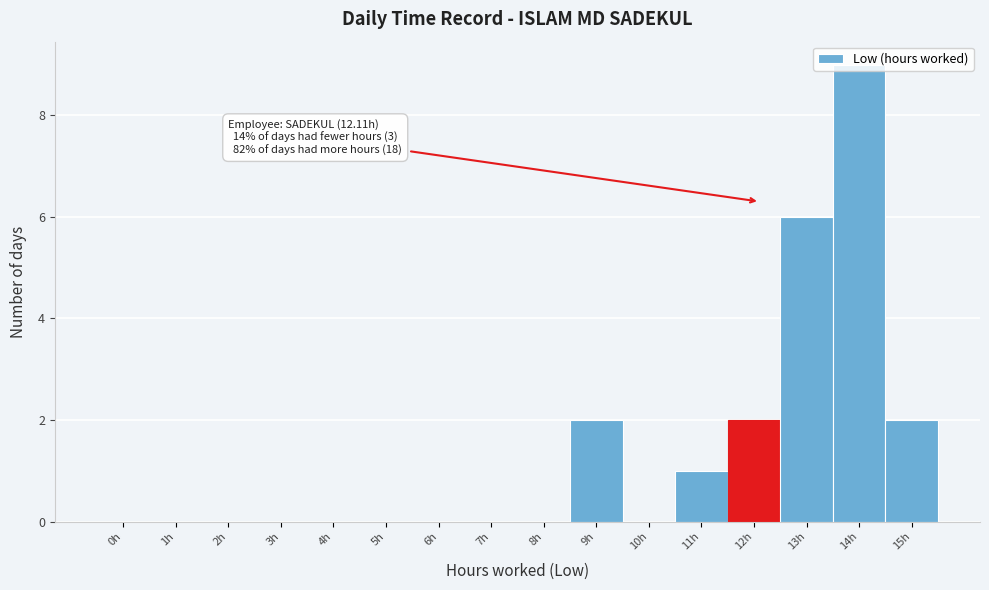

The chart shows a value of 5 at 14h. True or false?

False